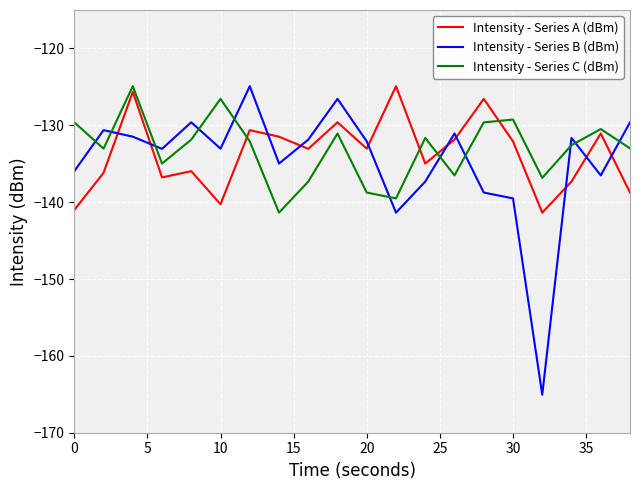

Count the number of categories in the chart.

20